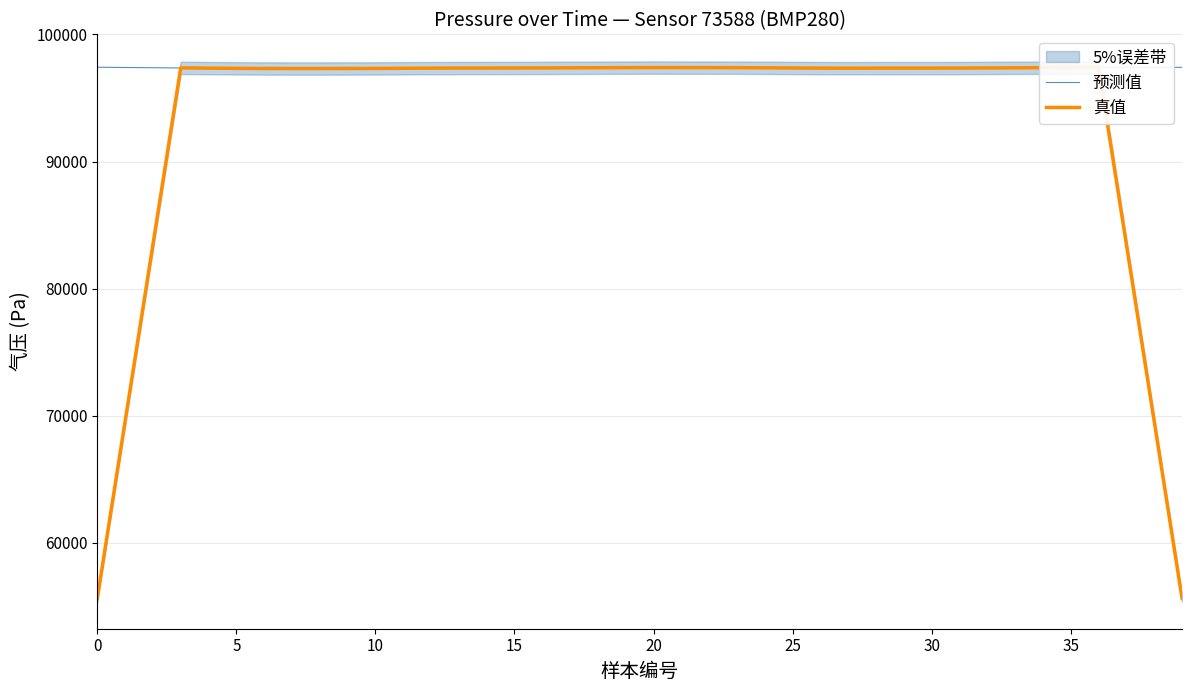

How many data points does each series have?

40